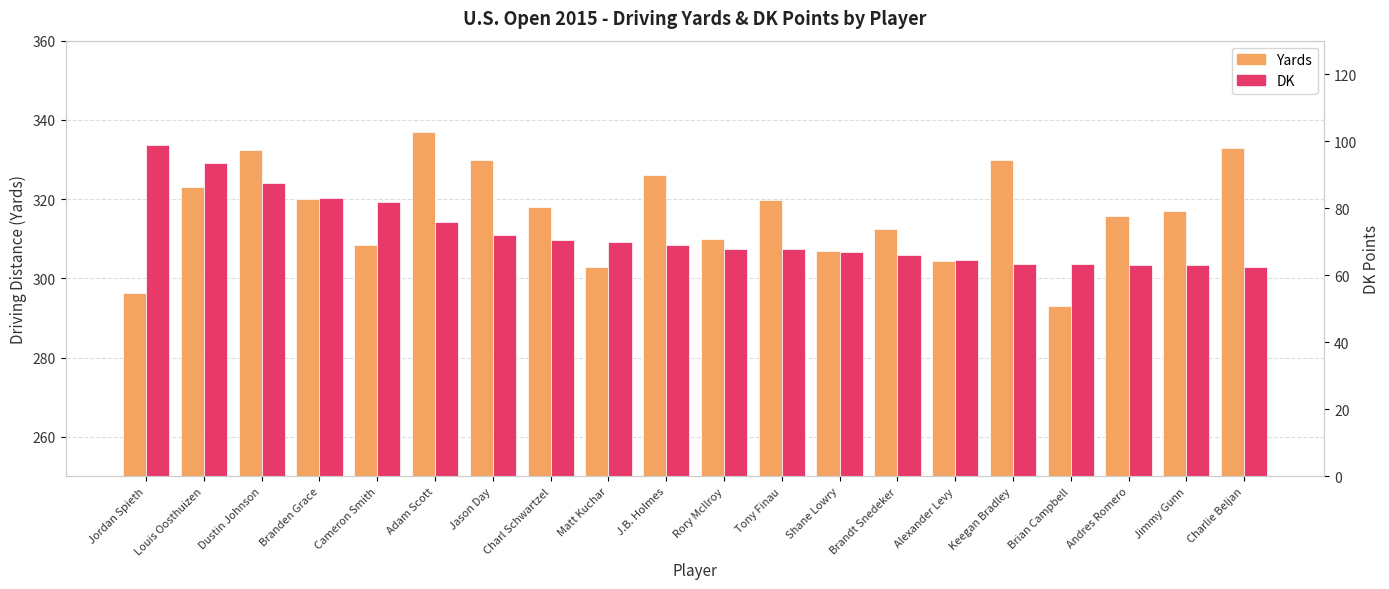

What is the spread (max minus min) of values at Dustin Johnson?

244.8